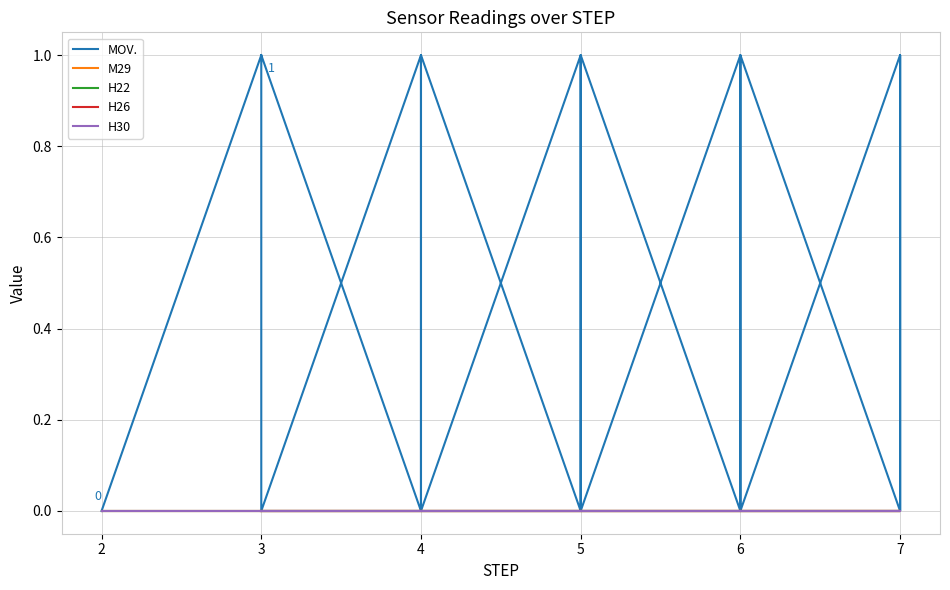

Reading left to right, transcribe all the data shown in this chart.

MOV.: 0	1	0	1	0	1	0	1	0	1	0	1	0	1	0	1	0	1	0	1
M29: 0	0	0	0	0	0	0	0	0	0	0	0	0	0	0	0	0	0	0	0
H22: 0	0	0	0	0	0	0	0	0	0	0	0	0	0	0	0	0	0	0	0
H26: 0	0	0	0	0	0	0	0	0	0	0	0	0	0	0	0	0	0	0	0
H30: 0	0	0	0	0	0	0	0	0	0	0	0	0	0	0	0	0	0	0	0